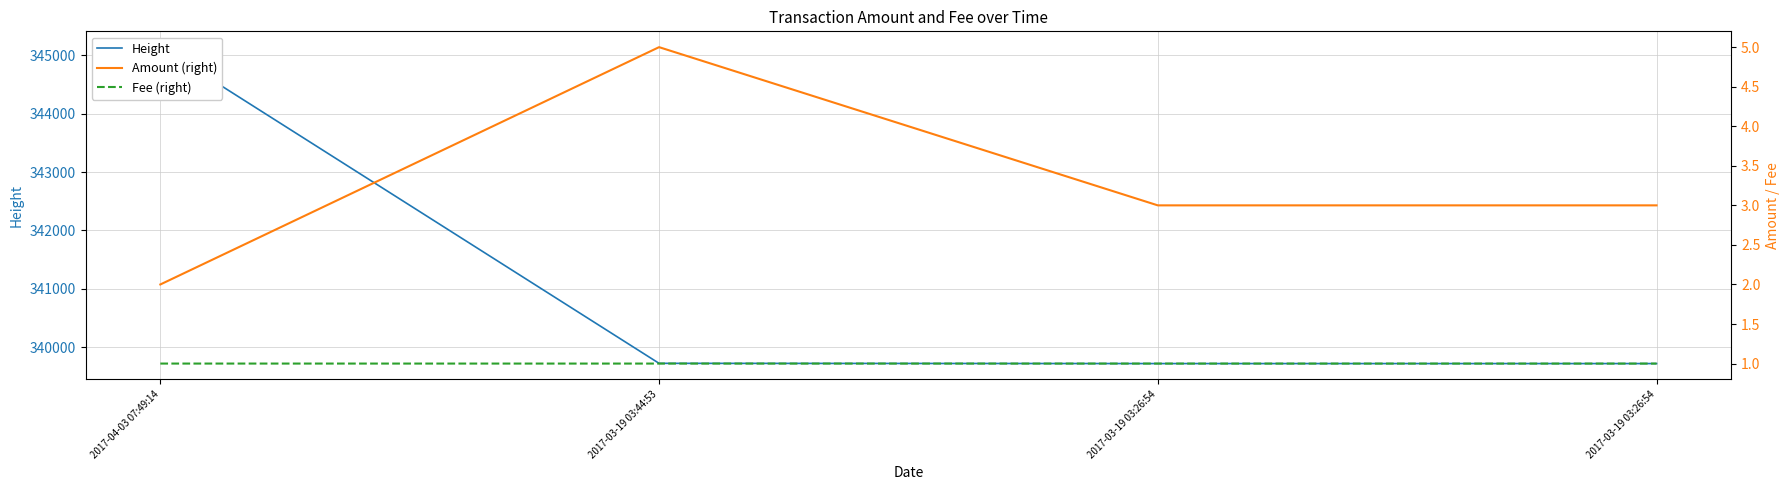

True or false: Amount (right) and Fee (right) cross at least once.

False